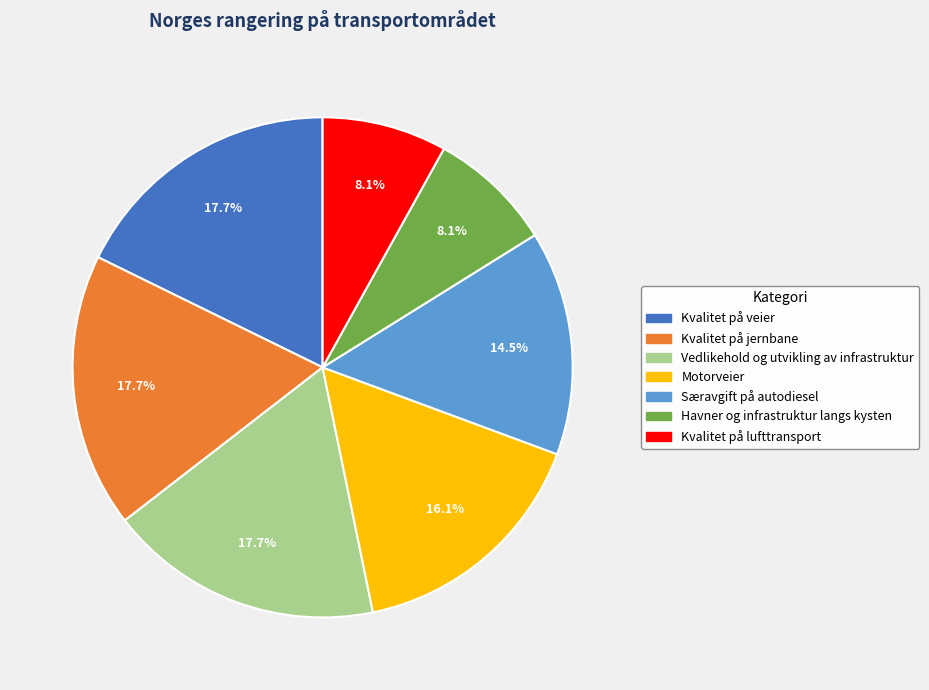

How many slices are in this pie chart?

7